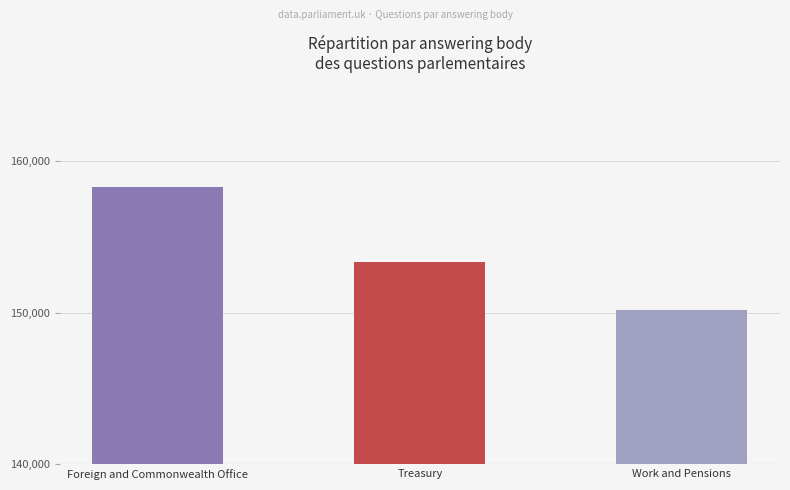

At which category does the chart reach its peak across all series?

Foreign and Commonwealth Office